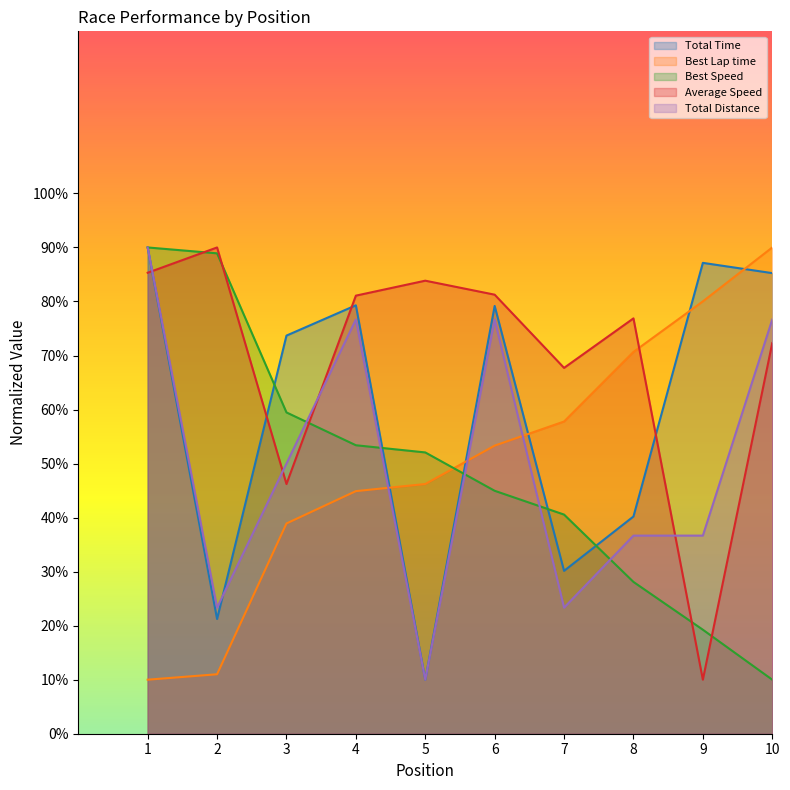

True or false: Best Lap time has more than 1 interior local peaks.

False